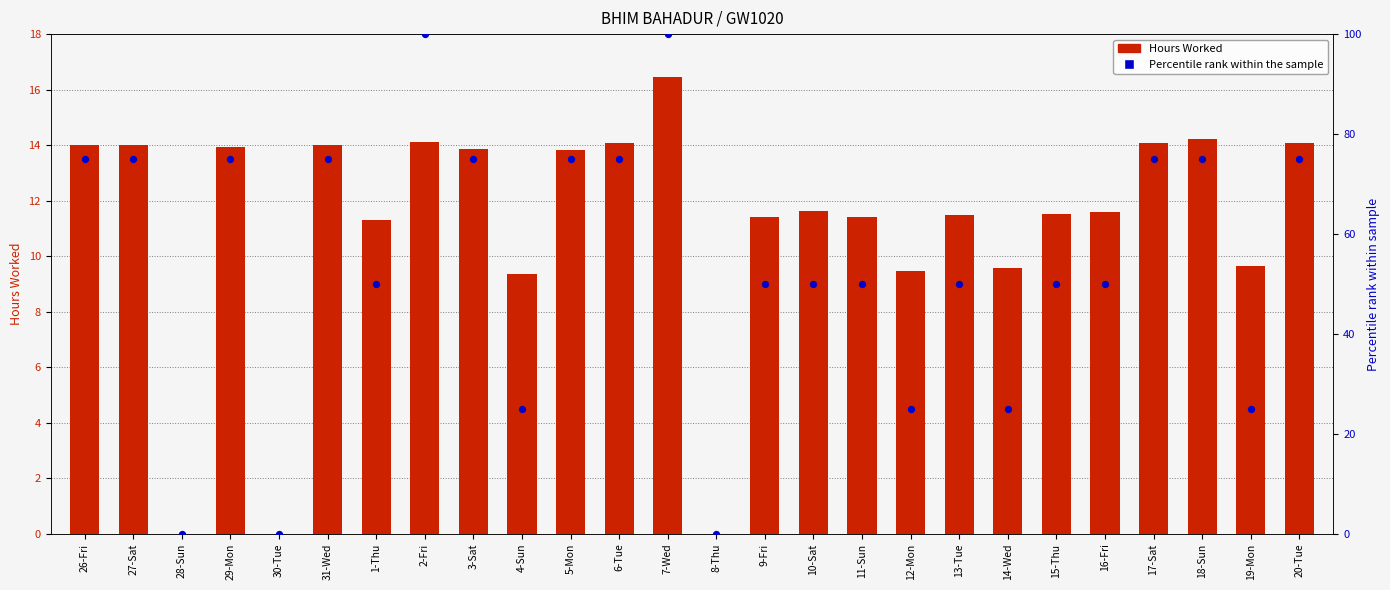

At how many categories does at least one series exceed 10?

23